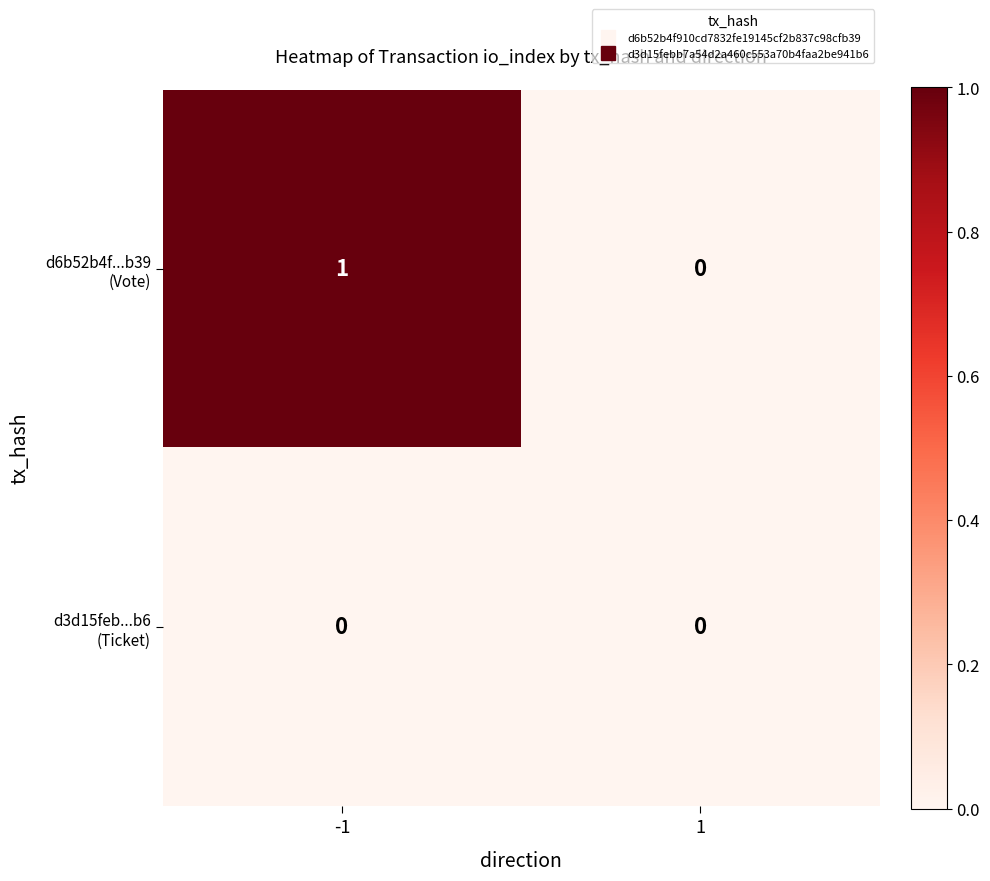

Which series has the widest spread of values?

d6b52b4f...b39 (Vote)